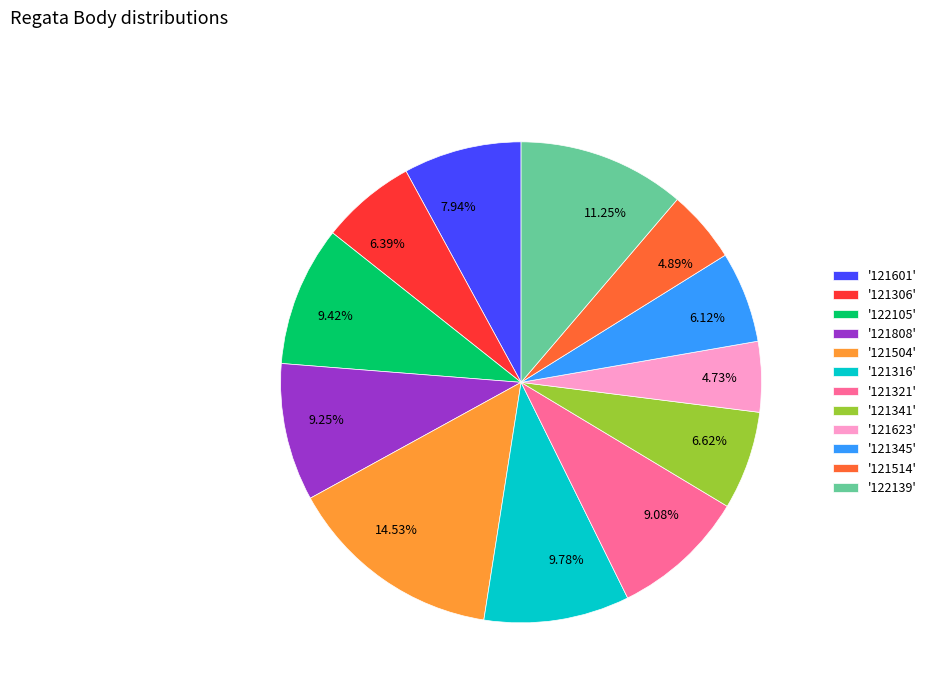

Does any single category account for the majority?

No